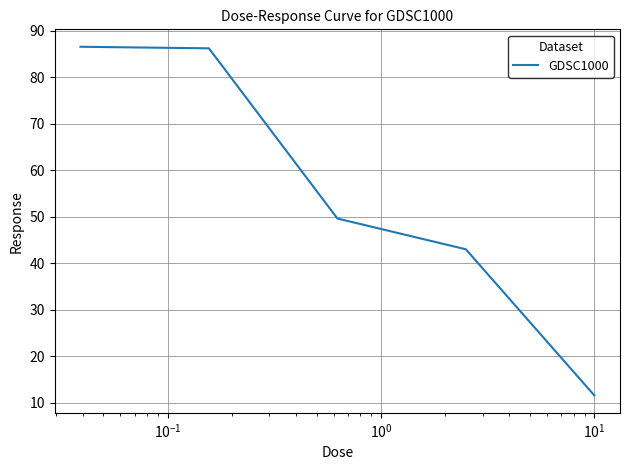

True or false: the data has more than 2 interior local peaks.

False